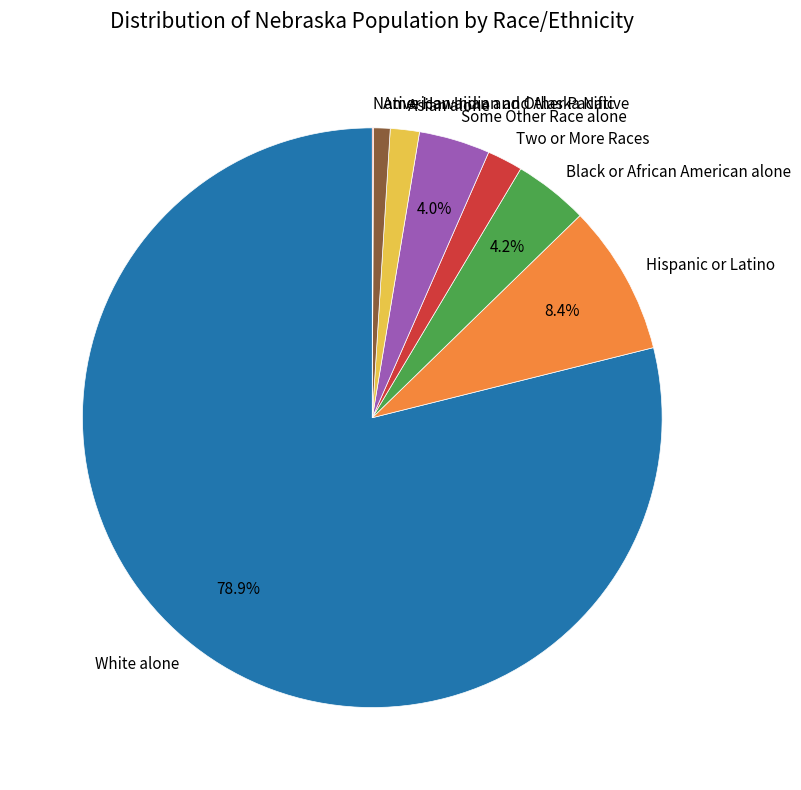

Does Some Other Race alone account for over 50% of the chart?

No